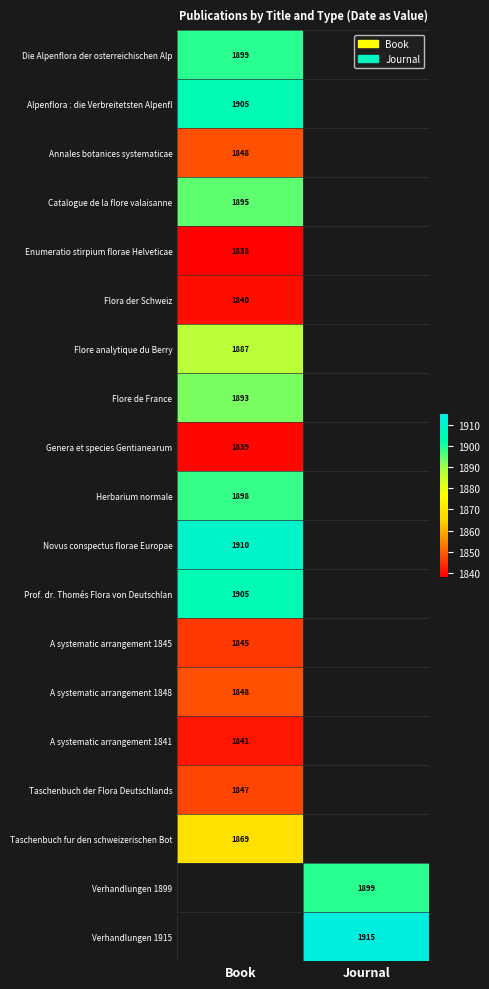

What is the greatest value displayed?

1915.0